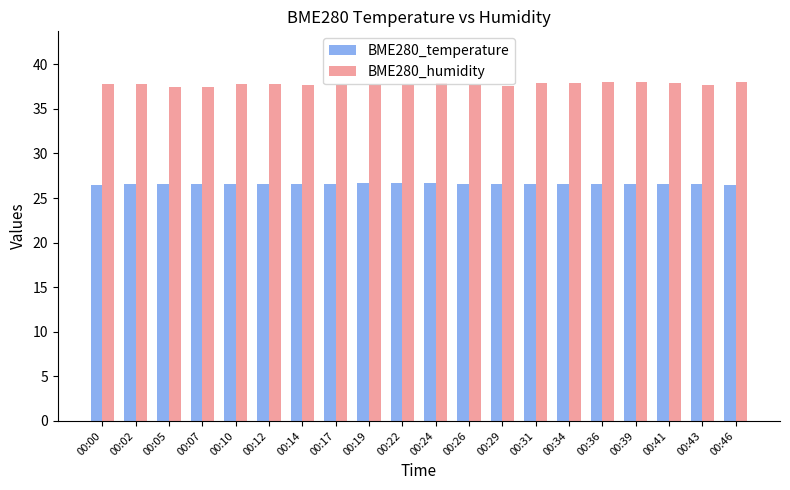

What is the difference between the highest and lowest values at 00:26?

11.1